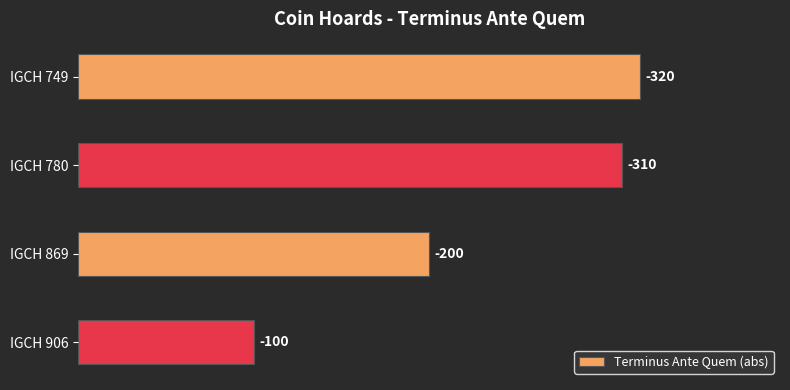

Does the chart contain any negative values?

No